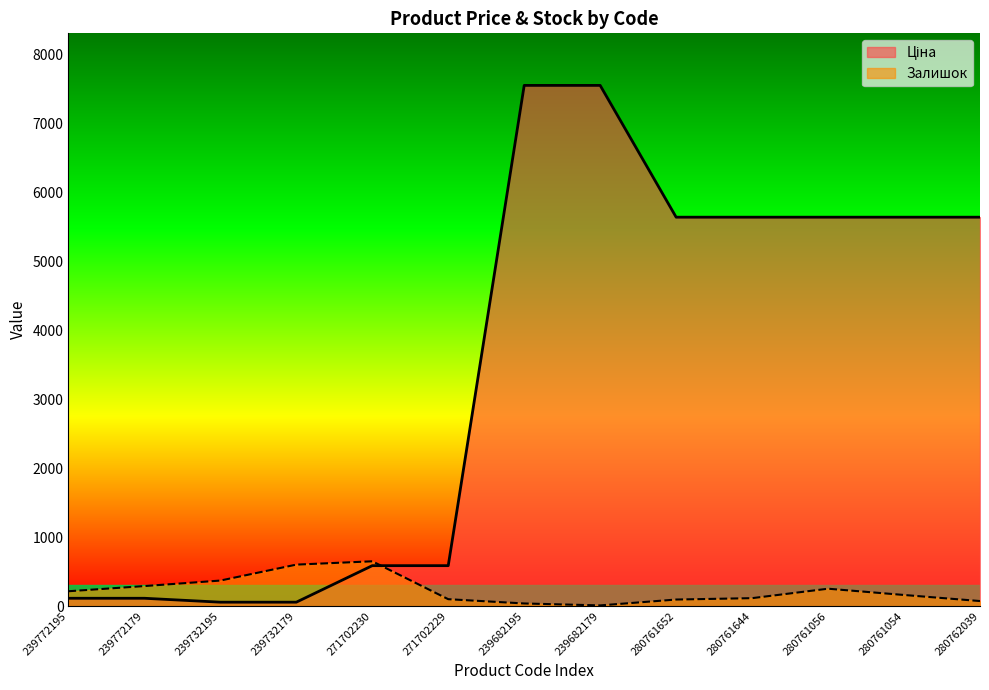

How many values in the Ціна series exceed 5636?

2